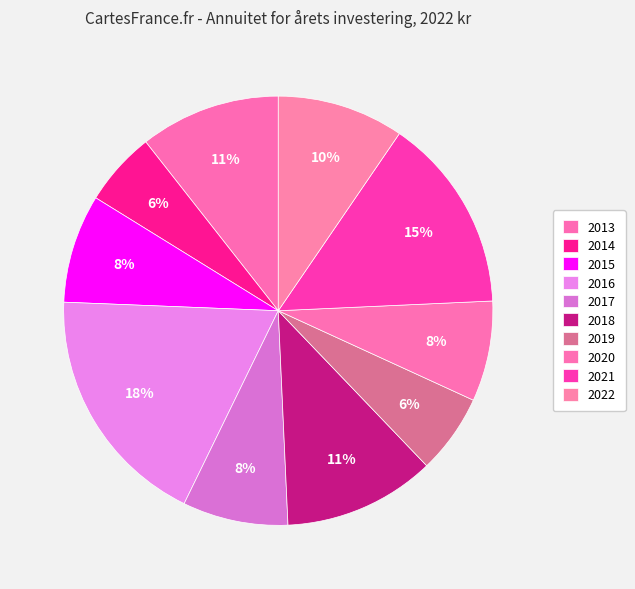

What is the smallest slice in the pie chart?

2014